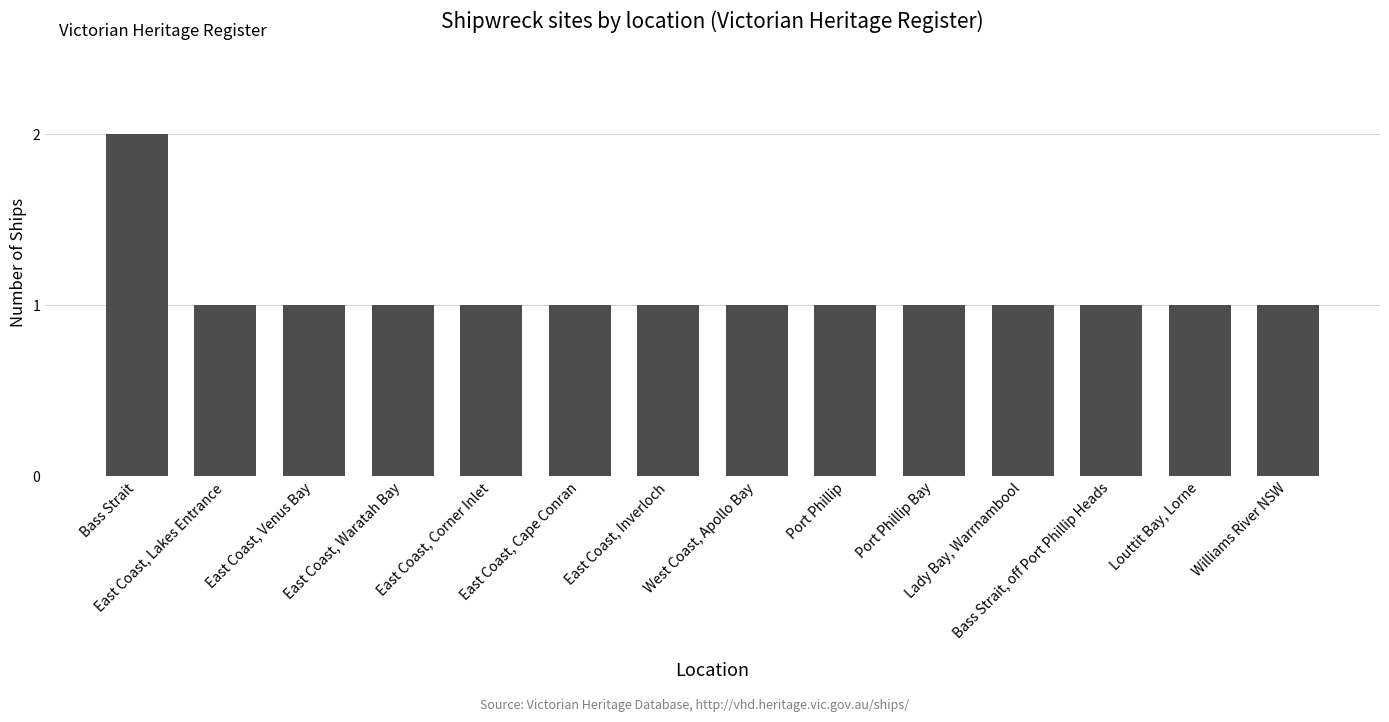

What is the value of the 9th bar from the left?

1